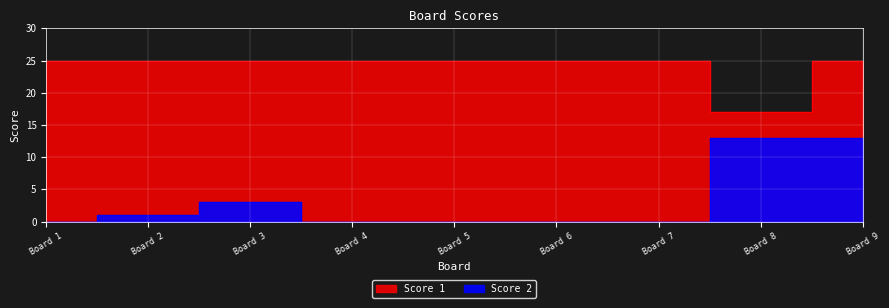

Is it true that Score 2 equals 4 at Board 7?

False